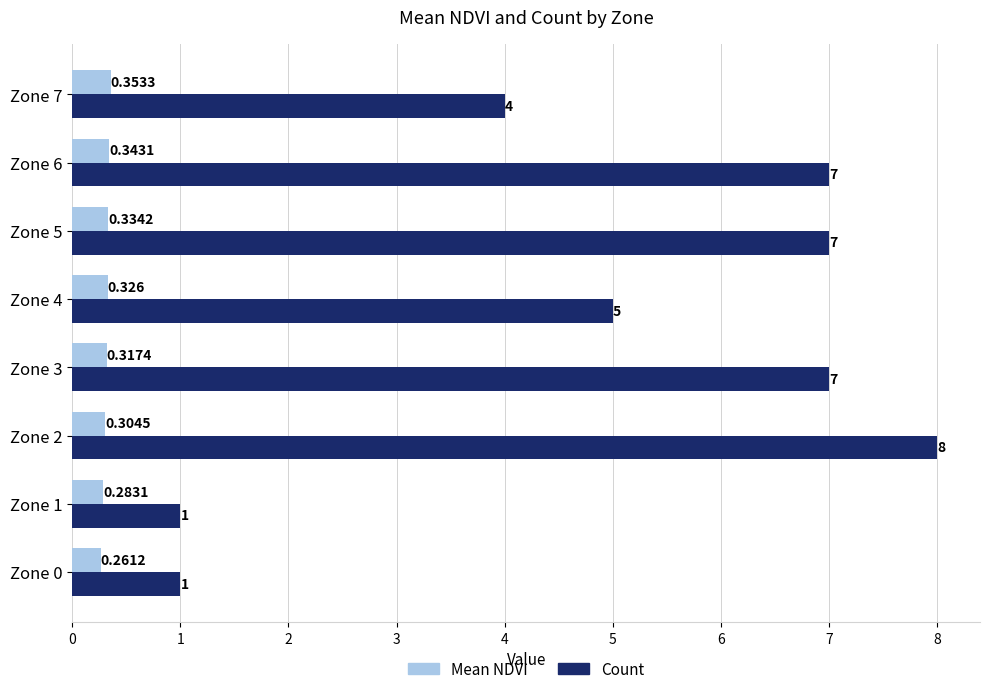

Is the value of Count at Zone 3 greater than the value of Mean NDVI at Zone 2?

Yes